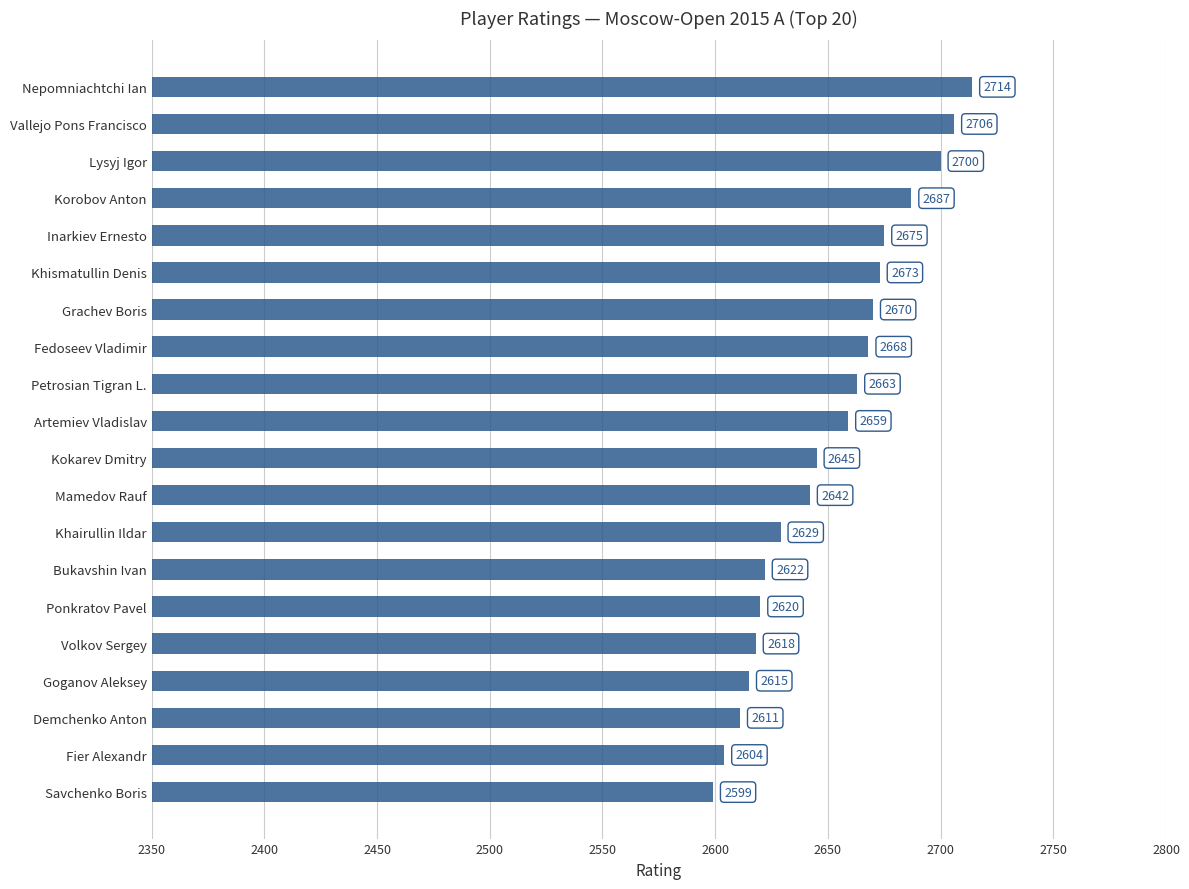

Rank the categories by value from highest to lowest.

Nepomniachtchi Ian, Vallejo Pons Francisco, Lysyj Igor, Korobov Anton, Inarkiev Ernesto, Khismatullin Denis, Grachev Boris, Fedoseev Vladimir, Petrosian Tigran L., Artemiev Vladislav, Kokarev Dmitry, Mamedov Rauf, Khairullin Ildar, Bukavshin Ivan, Ponkratov Pavel, Volkov Sergey, Goganov Aleksey, Demchenko Anton, Fier Alexandr, Savchenko Boris